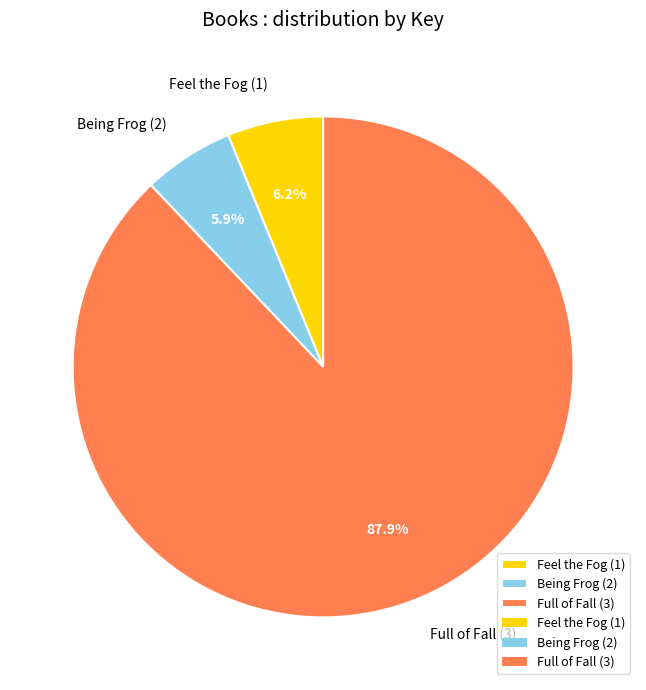

What percentage is the Full of Fall (3) slice, to the nearest percent?

88%